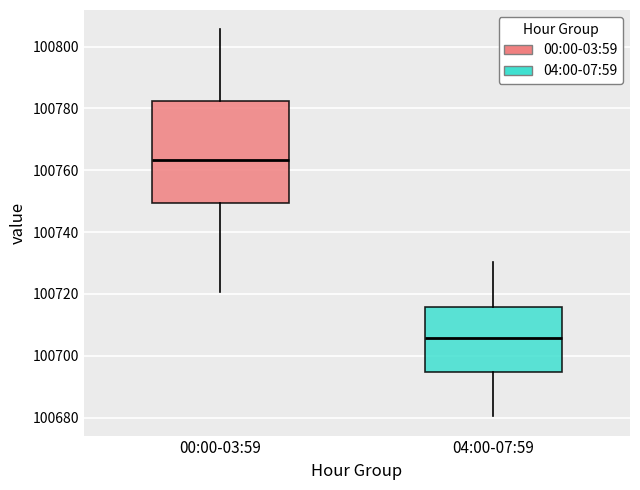

Reading left to right, read every box against the y-axis: the position of its median line, the range the box covers, and the ends of its whiskers. The values are not printed on the chart, so give them approximately, as read against the axis.

00:00-03:59: median 100764, box 100750 to 100782, whiskers 100720 to 100806
04:00-07:59: median 100706, box 100694 to 100716, whiskers 100680 to 100730